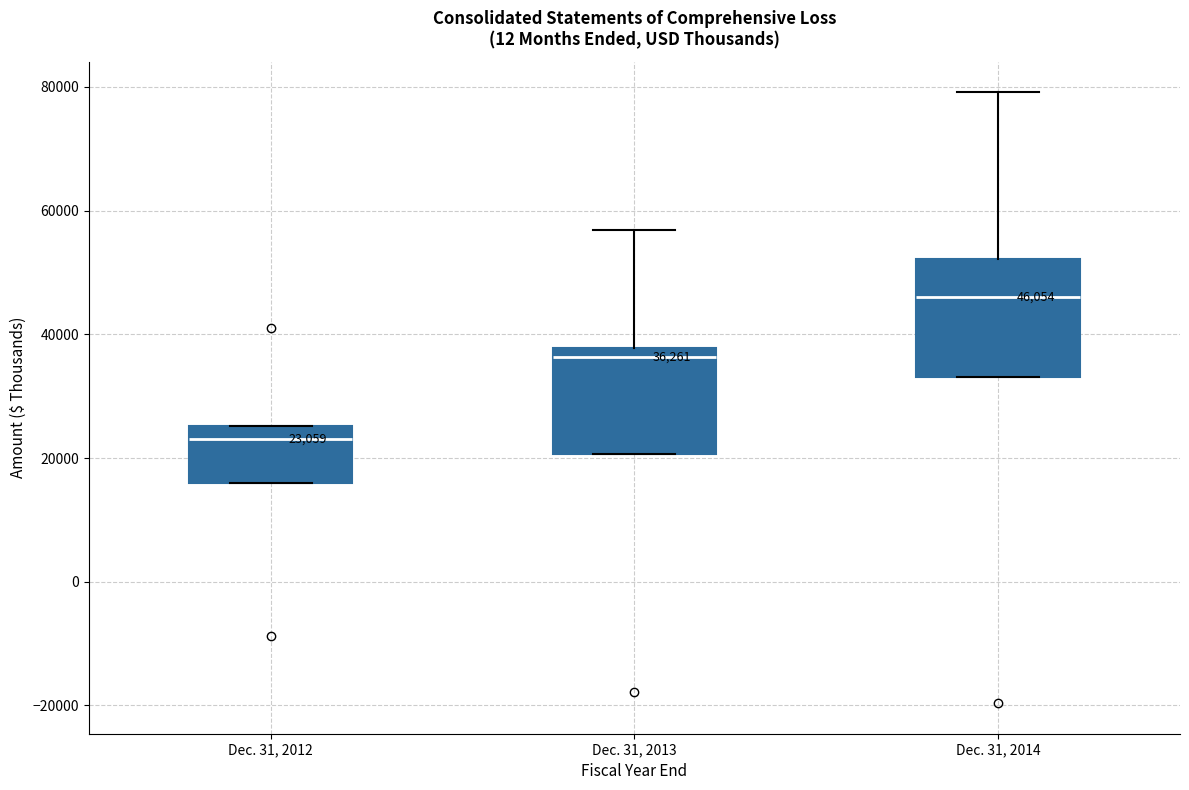

Which box's median line is the lowest?

Dec. 31, 2012